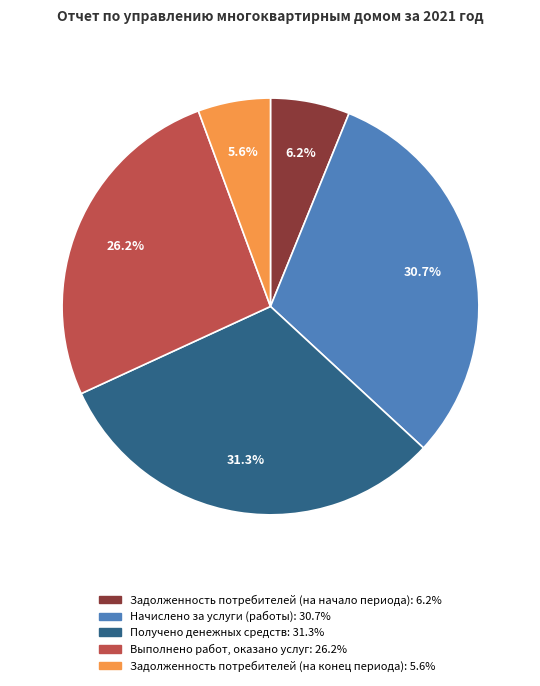

To the nearest percent, what percentage of the pie is Выполнено работ, оказано услуг?

26%